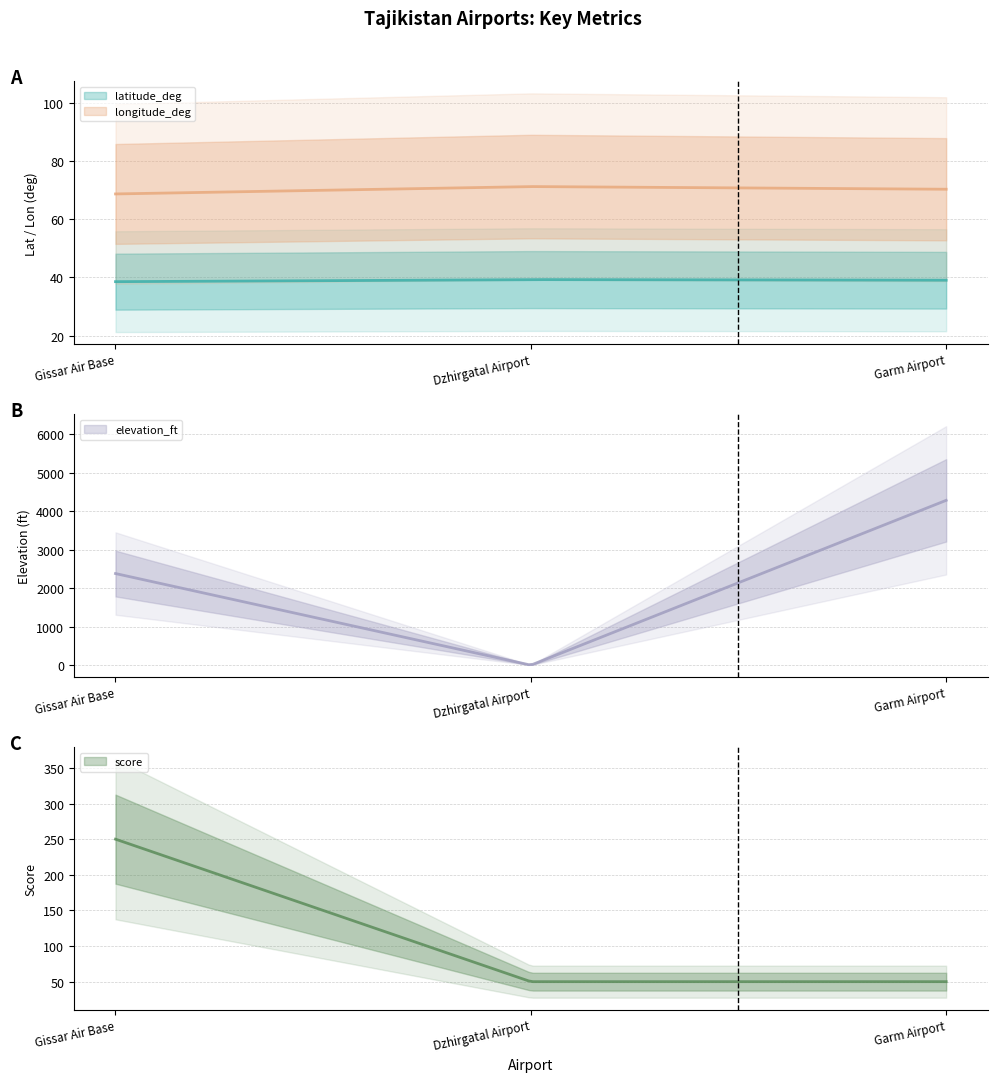

List the series in order of their peak value, lowest first.

latitude_deg, longitude_deg, score, elevation_ft